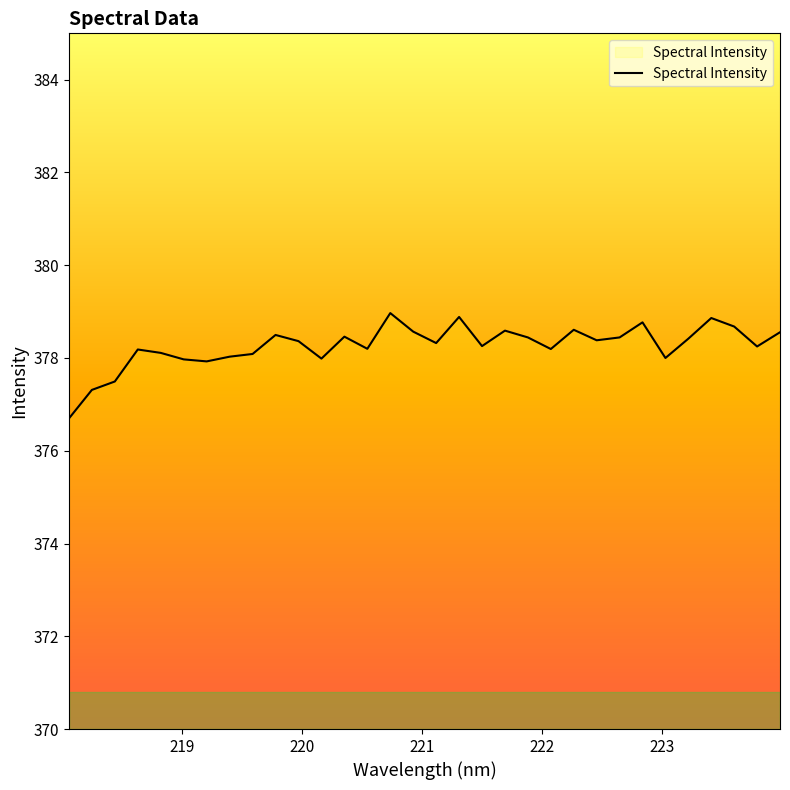

What is the difference between the maximum and minimum values?

2.3